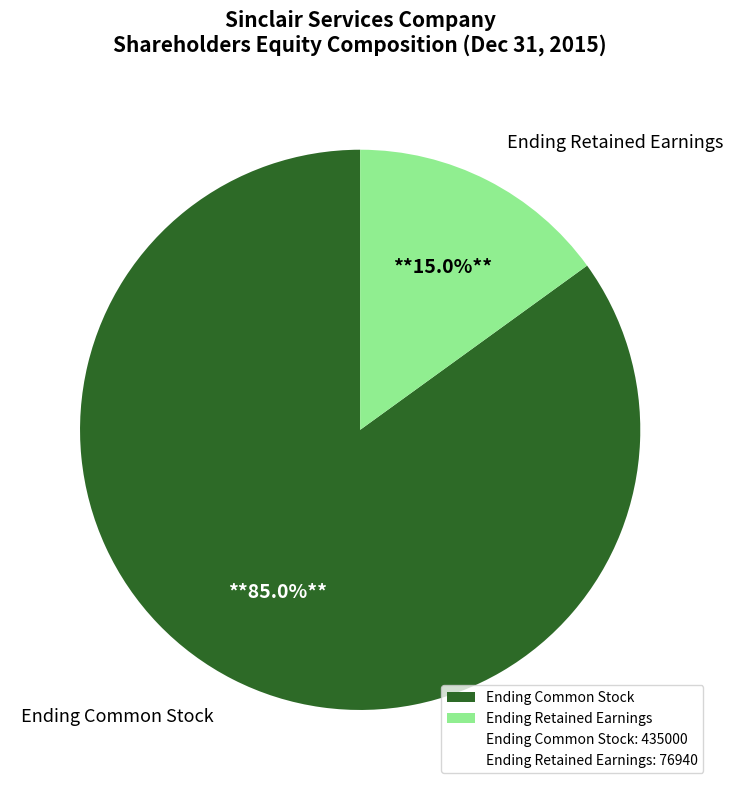

True or false: Ending Common Stock accounts for 98% of the total.

False